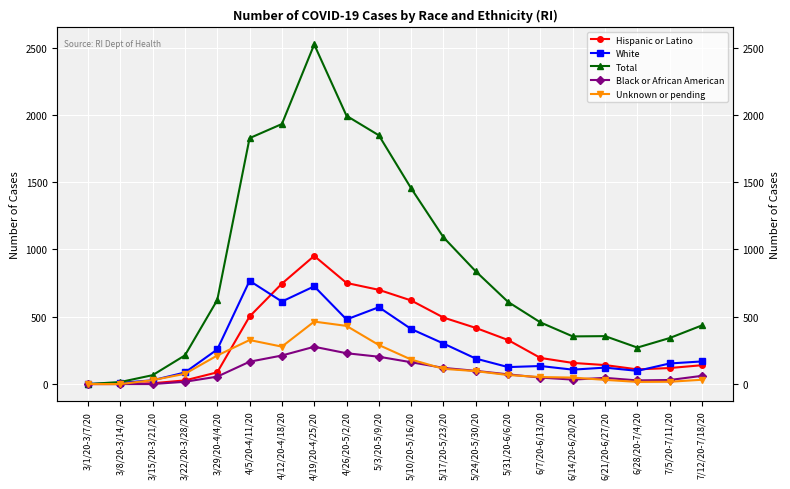

In Total, how many points are lower than both neighbors (excluding endpoints)?

2